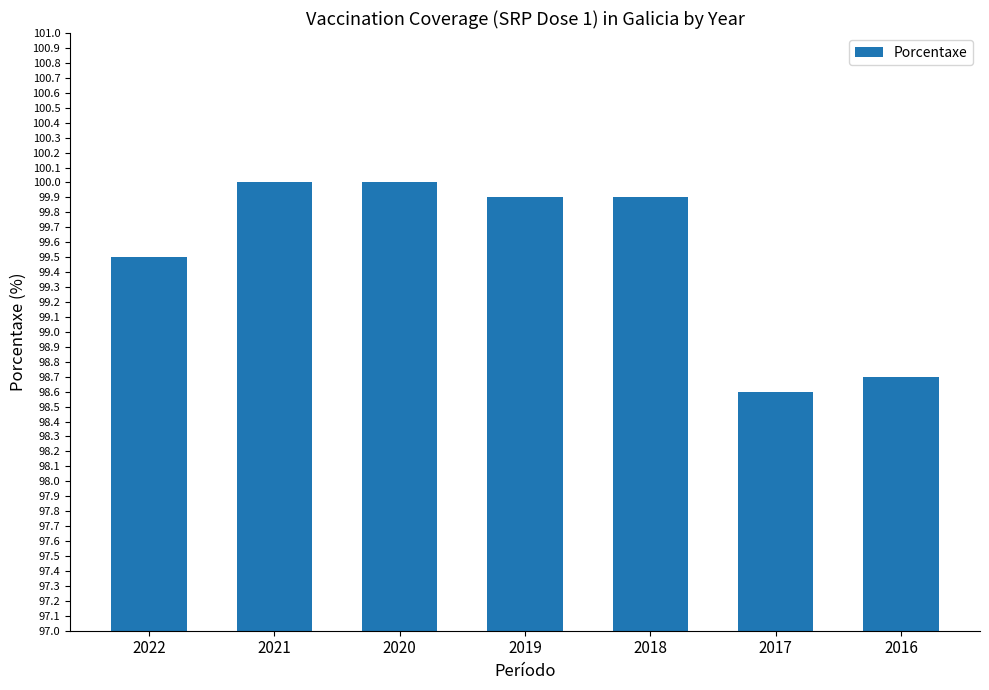

What is the difference between the values at 2019 and 2021?

0.1